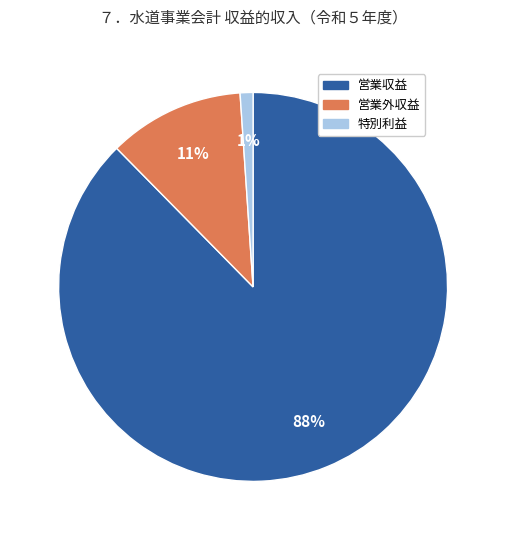

Combined, do 営業外収益 and 営業収益 account for over 50%?

Yes